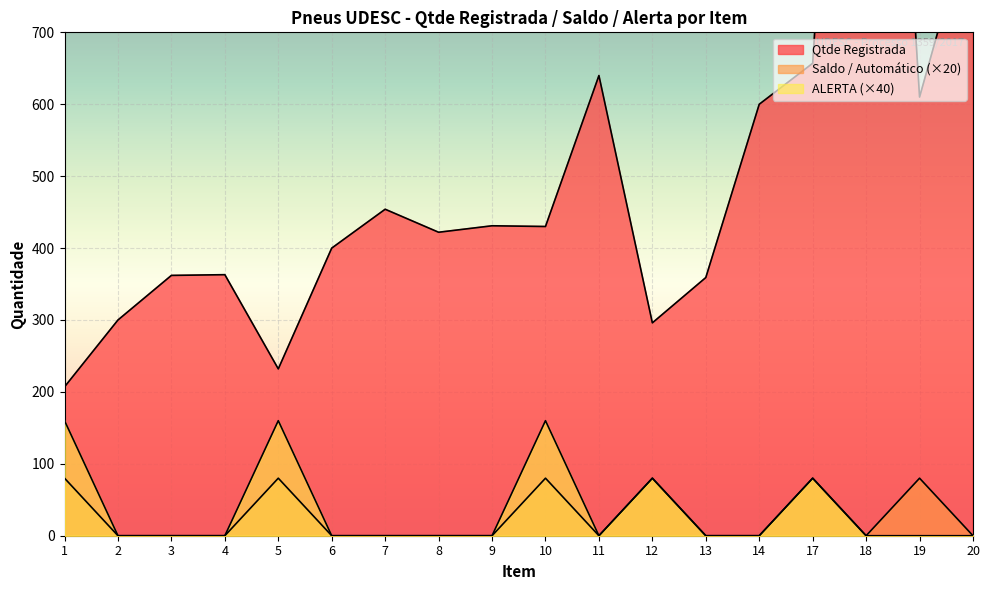

At which label is Qtde Registrada closest to 1008?

20